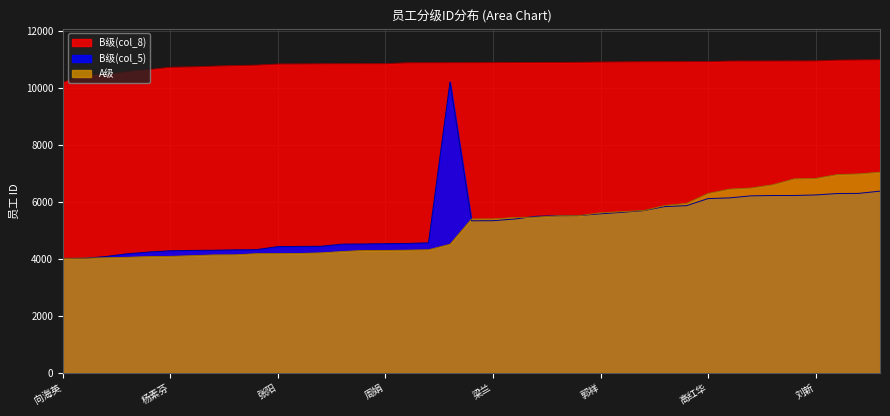

How many lines are shown in the chart?

3